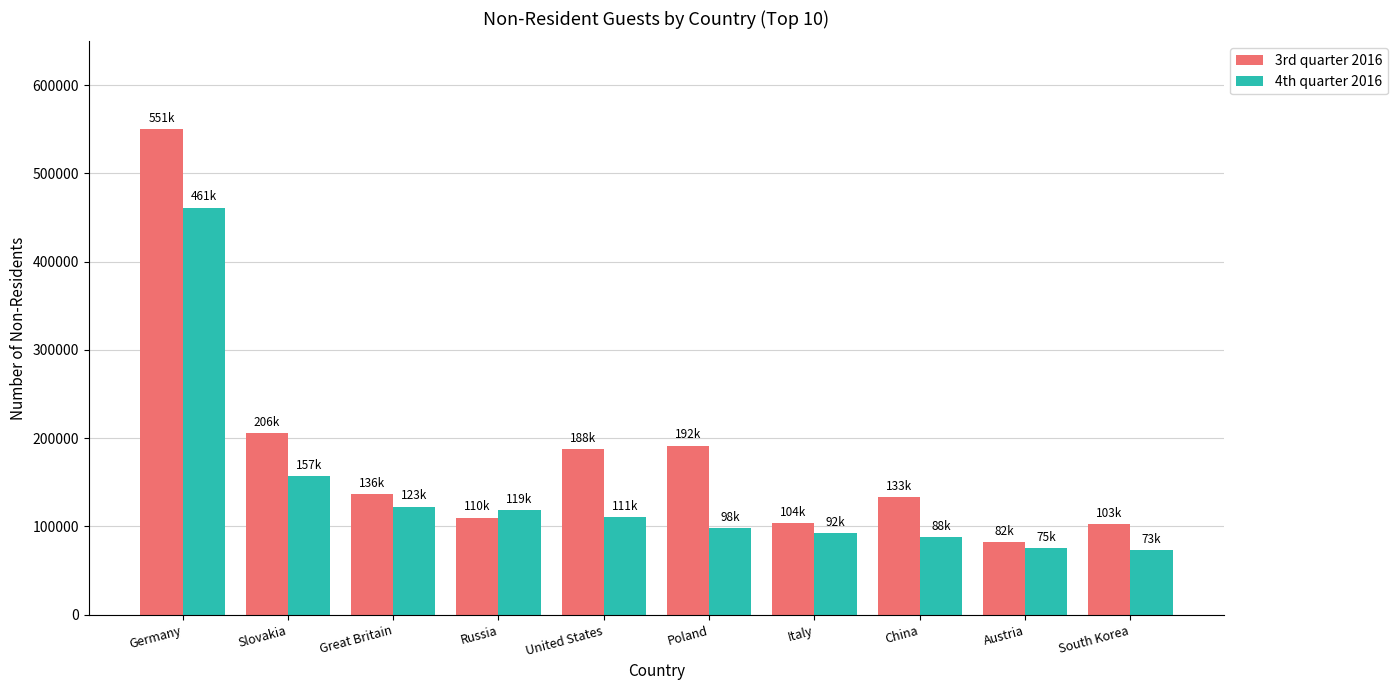

True or false: 3rd quarter 2016 has a value of 55795 at Austria.

False